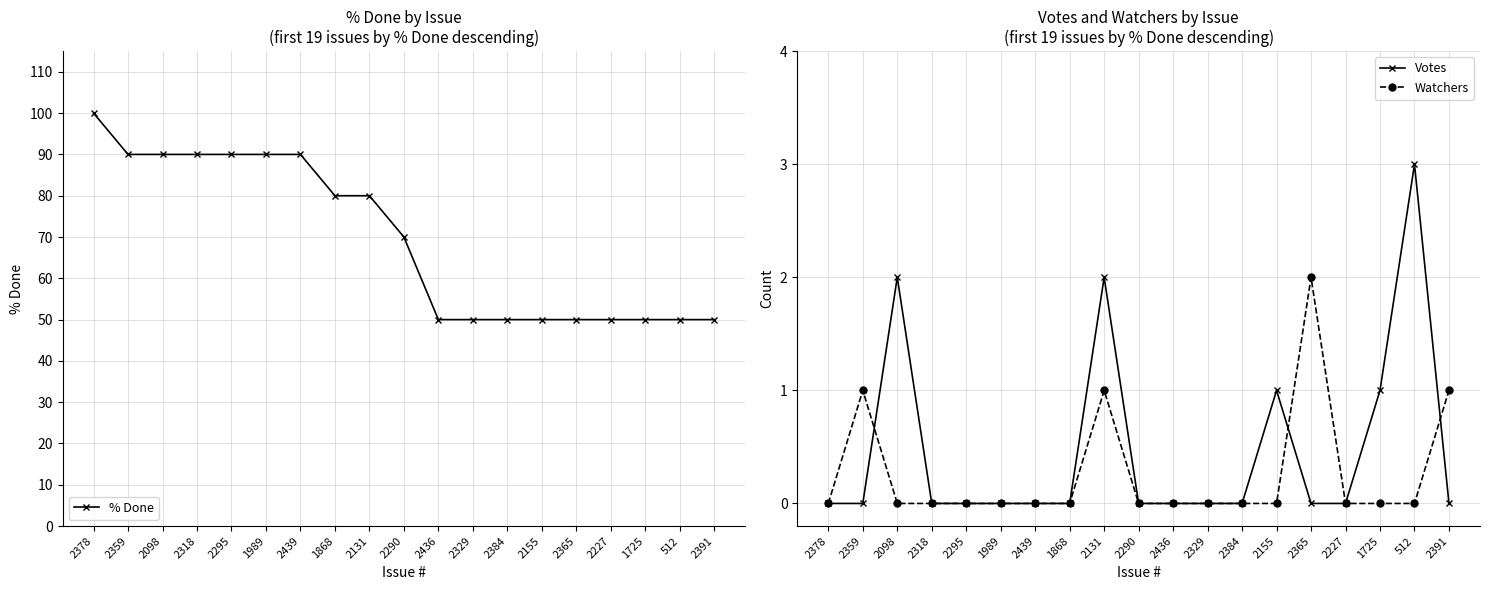

What is the label of the 4th point from the right?

2227